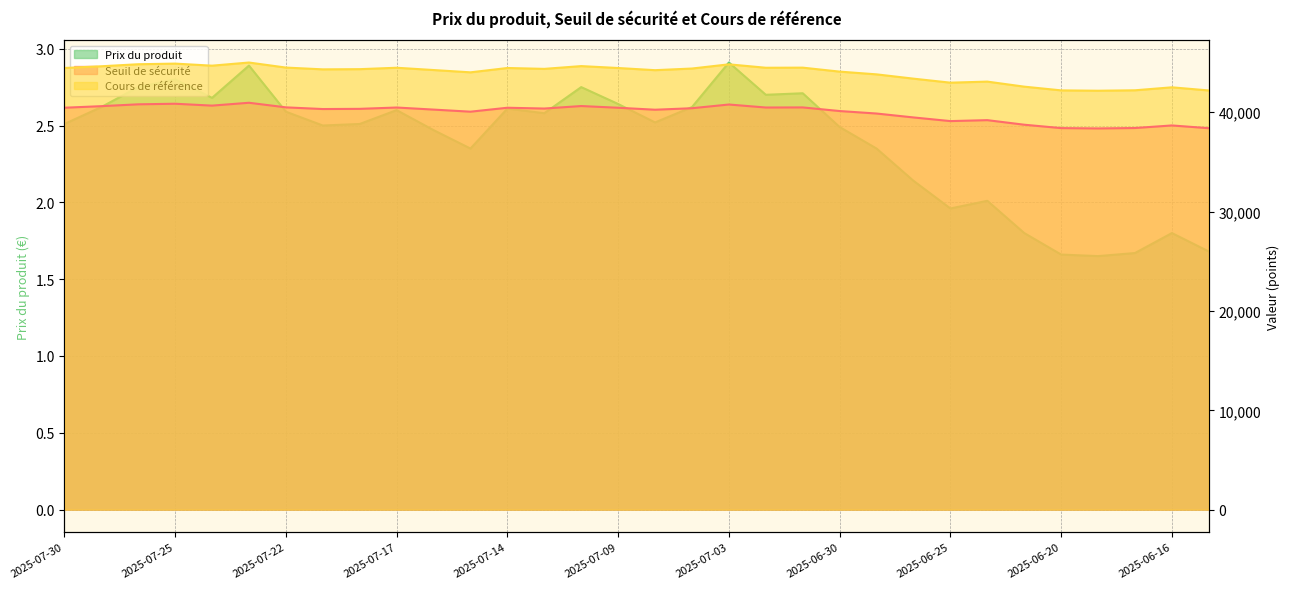

True or false: Prix du produit and Seuil de sécurité intersect in this chart.

False